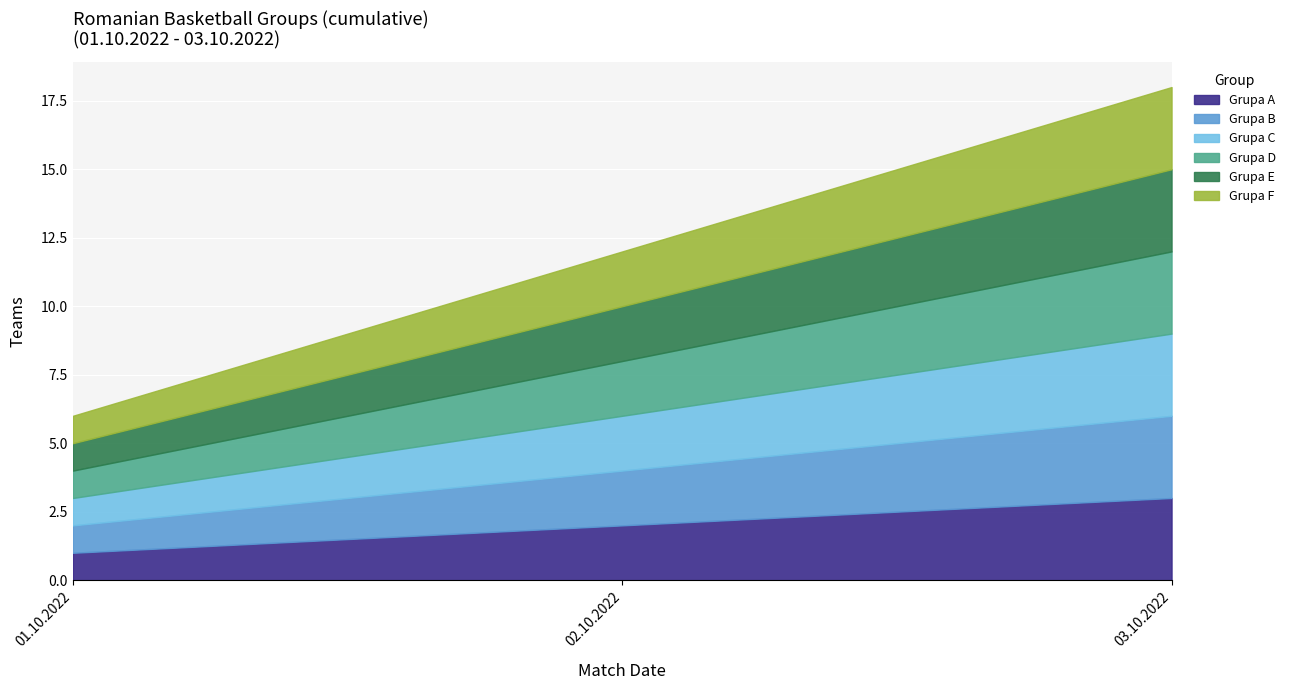

What is the label of the 3rd point from the left?

03.10.2022